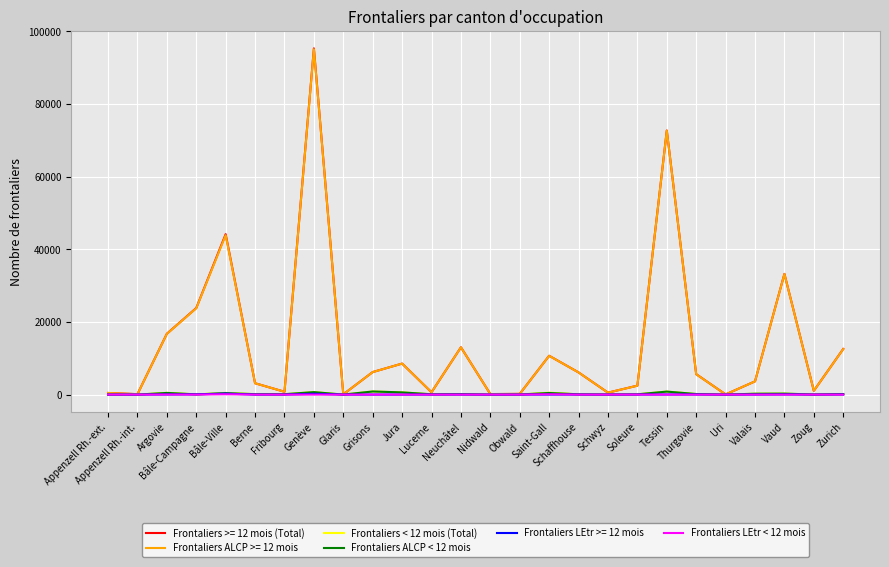

In Frontaliers < 12 mois (Total), how many points are lower than both neighbors (excluding endpoints)?

9